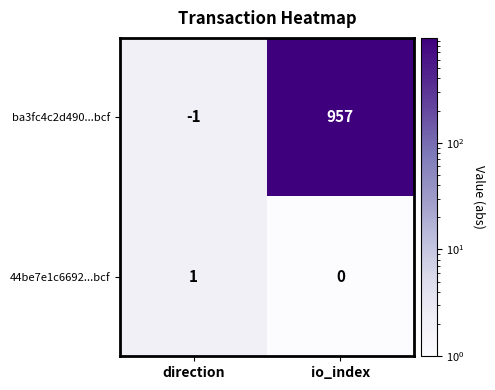

Which category has the lowest value across all series?

direction